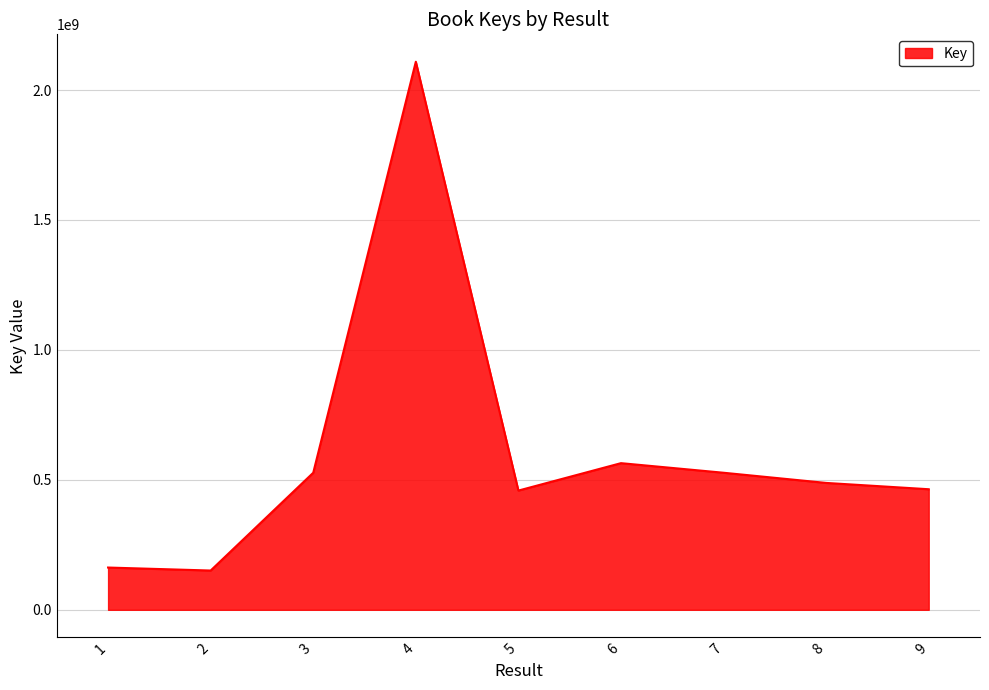

True or false: the data has more than 1 interior local peaks.

True